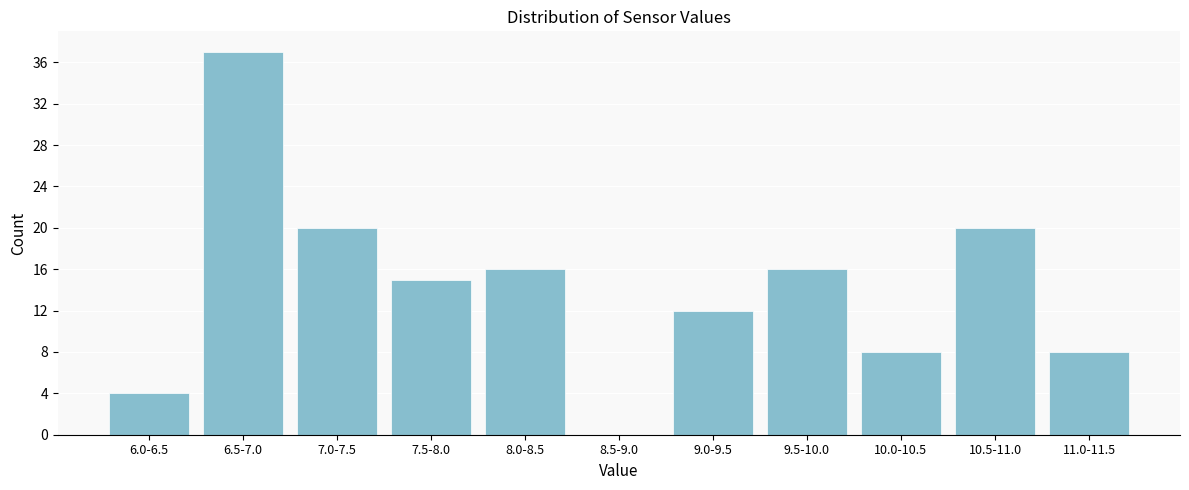

Reading left to right, list all the values displayed in this chart.

6.0-6.5=4	6.5-7.0=37	7.0-7.5=20	7.5-8.0=15	8.0-8.5=16	8.5-9.0=0	9.0-9.5=12	9.5-10.0=16	10.0-10.5=8	10.5-11.0=20	11.0-11.5=8